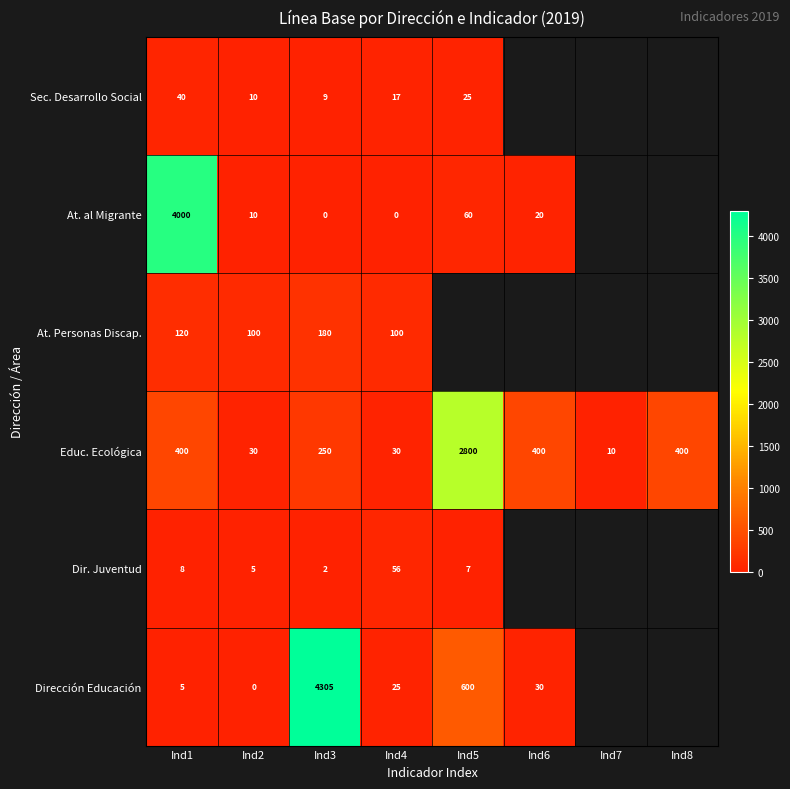

What is the difference between the maximum and minimum values in the Educ. Ecológica series?

2790